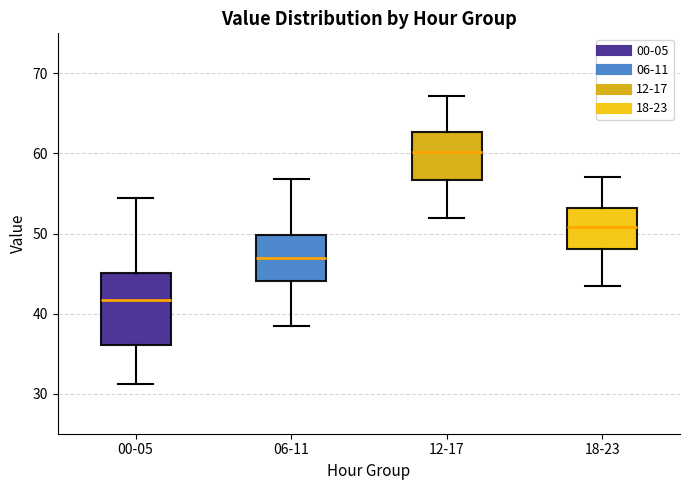

Which box is the tallest, from its lower edge to its upper edge?

00-05